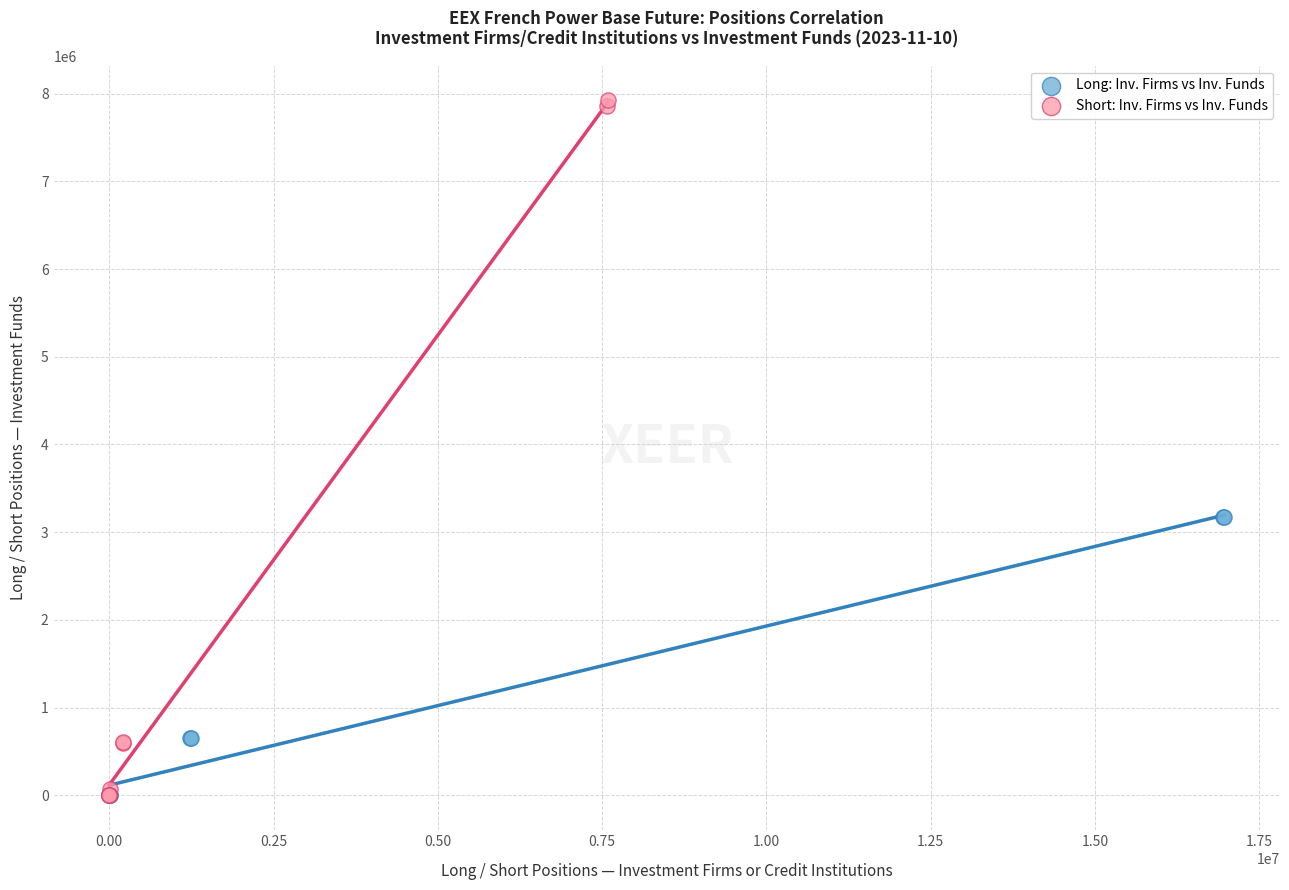

Which series contains the highest Y value?

Short: Inv. Firms vs Inv. Funds